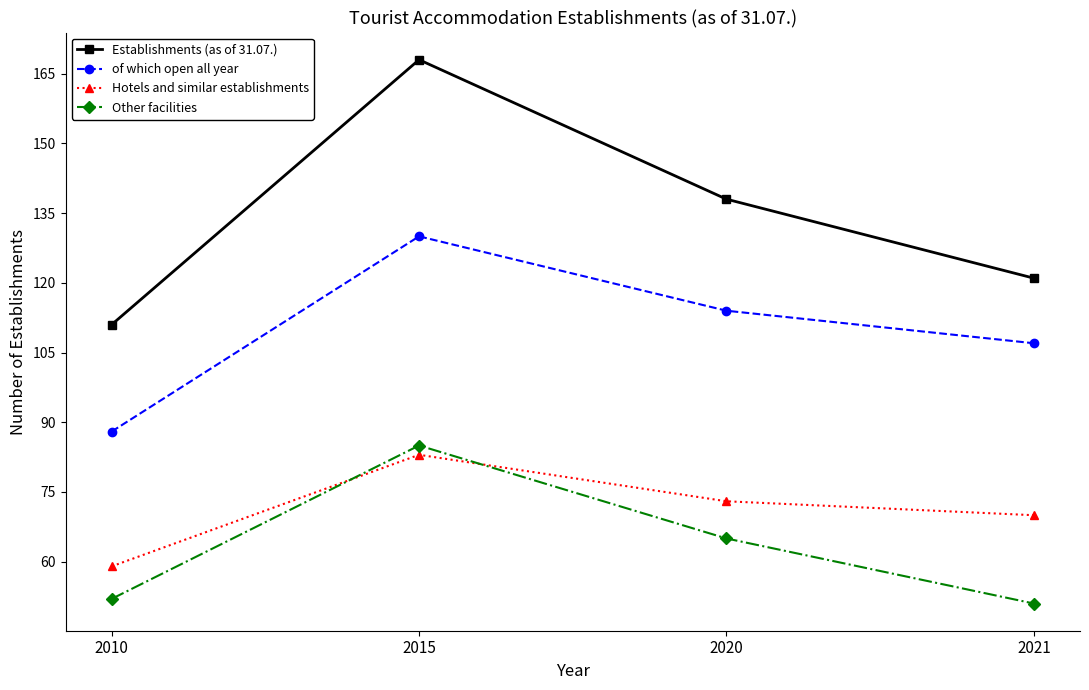

The of which open all year series shows 88 at 2010. True or false?

True